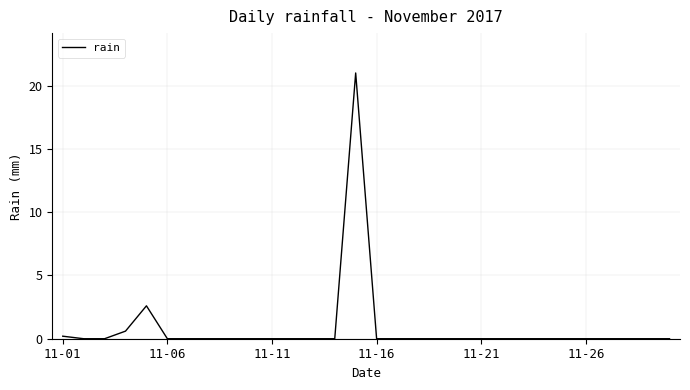

What is the difference between the maximum and minimum values?

21.0